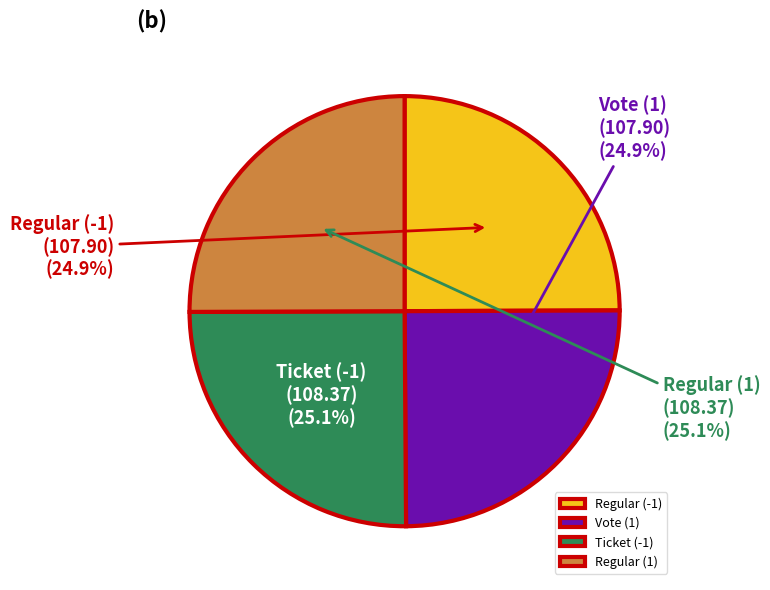

What portion of the pie excludes Regular (1)?

74.9%